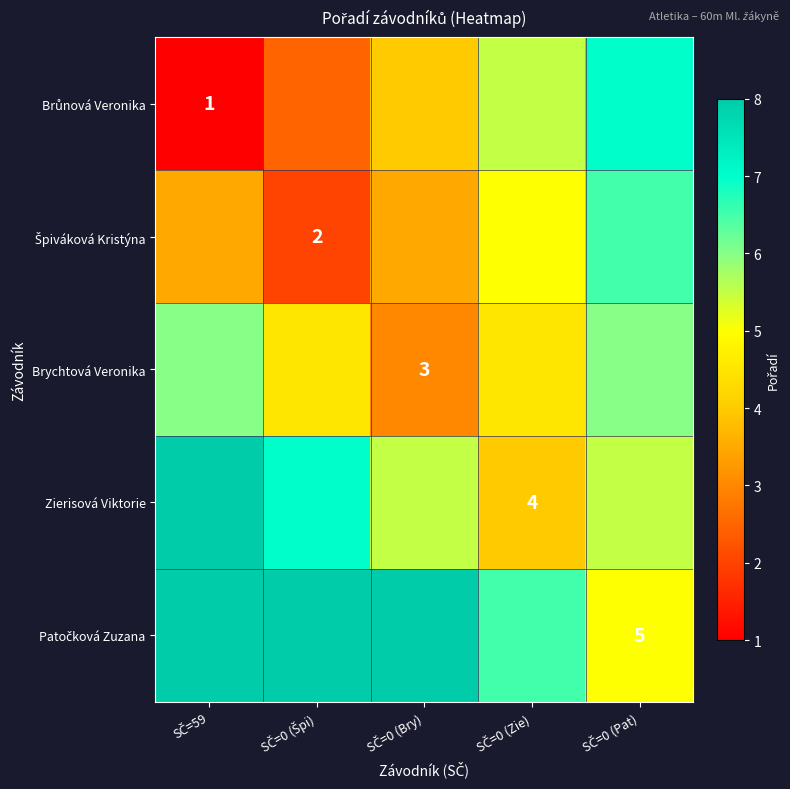

Which series has the largest total across all categories?

Patočková Zuzana